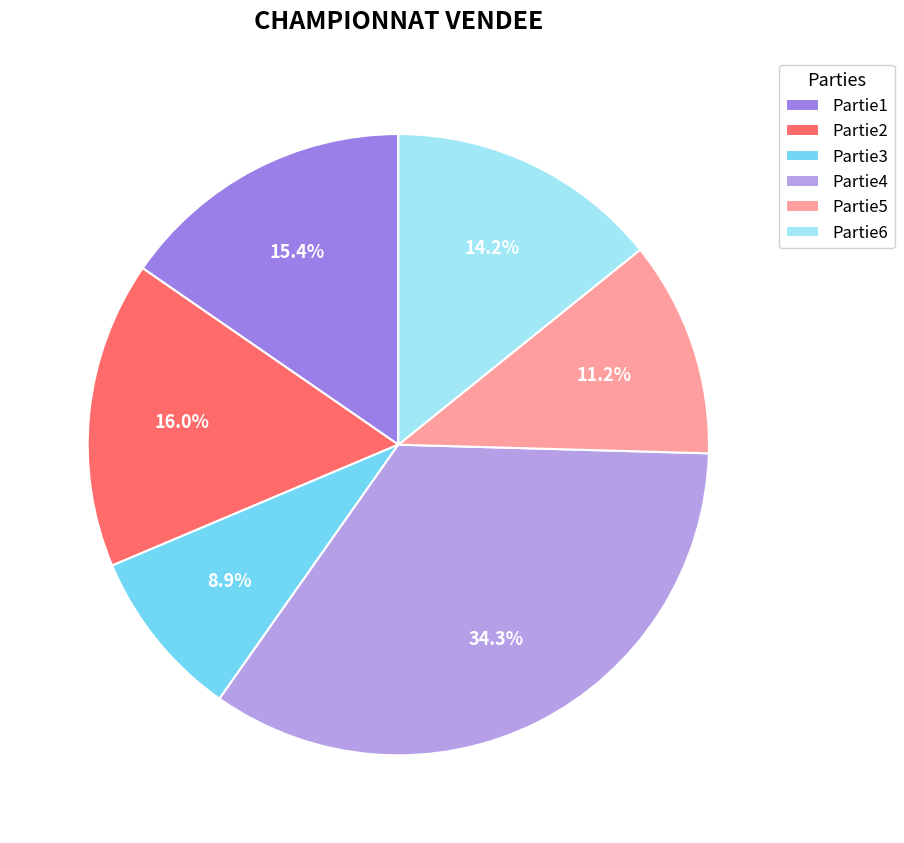

How many slices are in this pie chart?

6